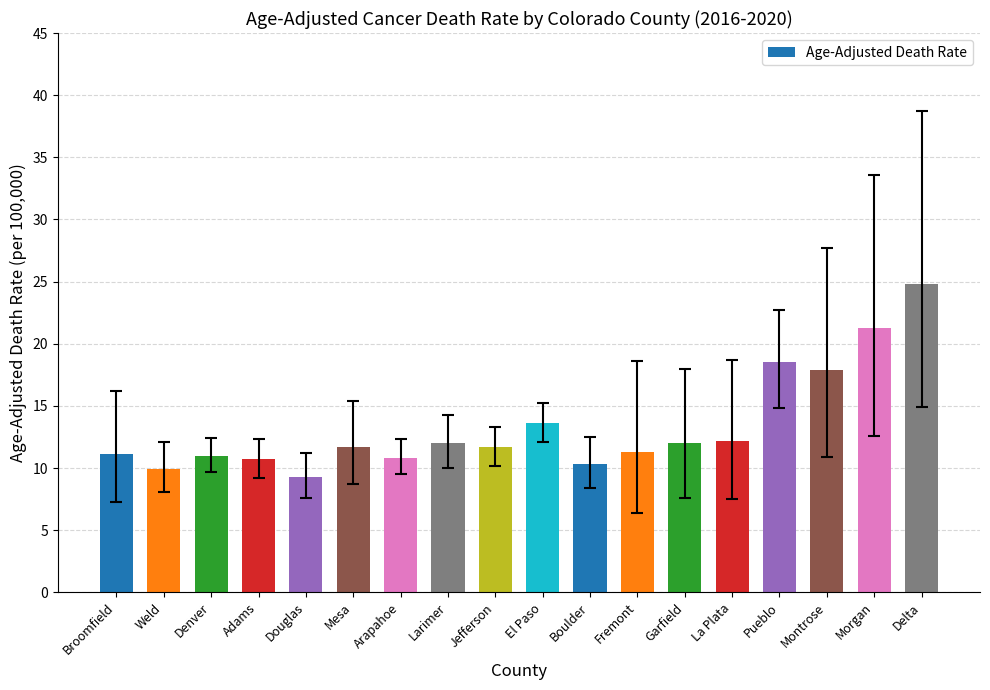

What is the average value?

13.3